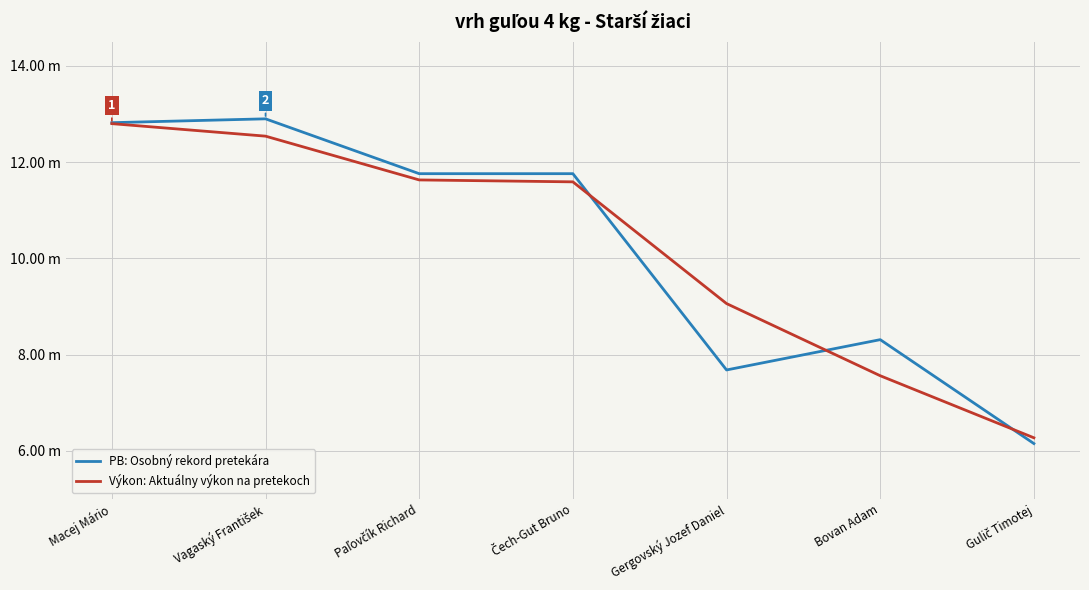

Rank the series by their maximum value, from lowest to highest.

Výkon: Aktuálny výkon na pretekoch, PB: Osobný rekord pretekára